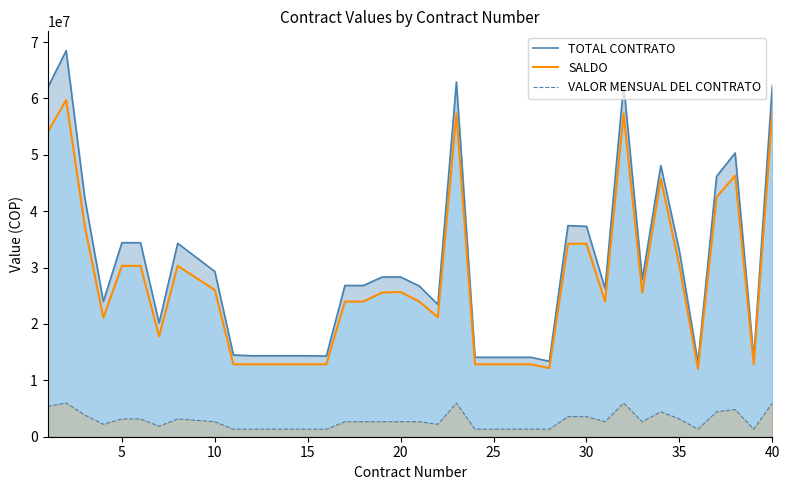

Which series has the largest total across all categories?

TOTAL CONTRATO